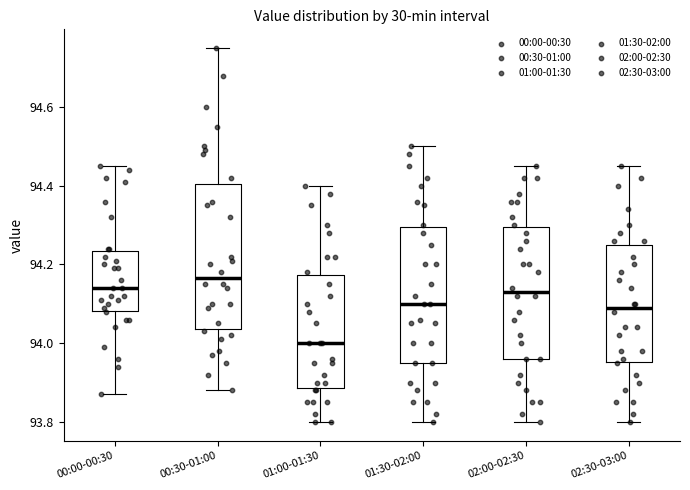

Which box is the tallest, from its lower edge to its upper edge?

00:30-01:00